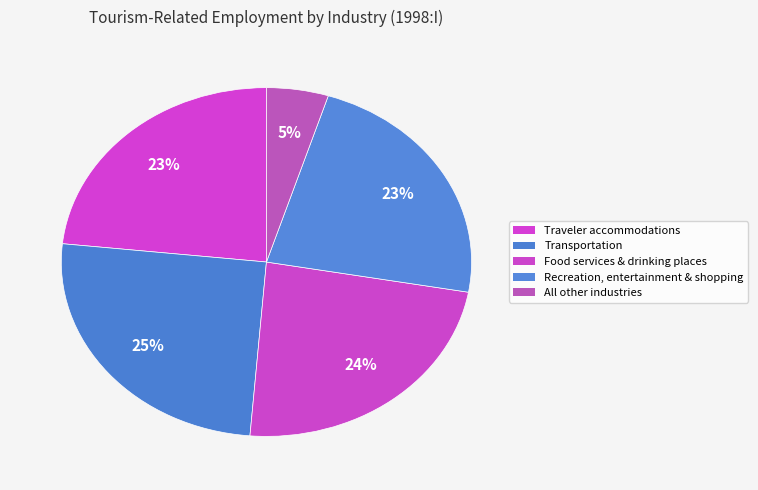

What percentage is the Food services & drinking places slice, to the nearest percent?

24%